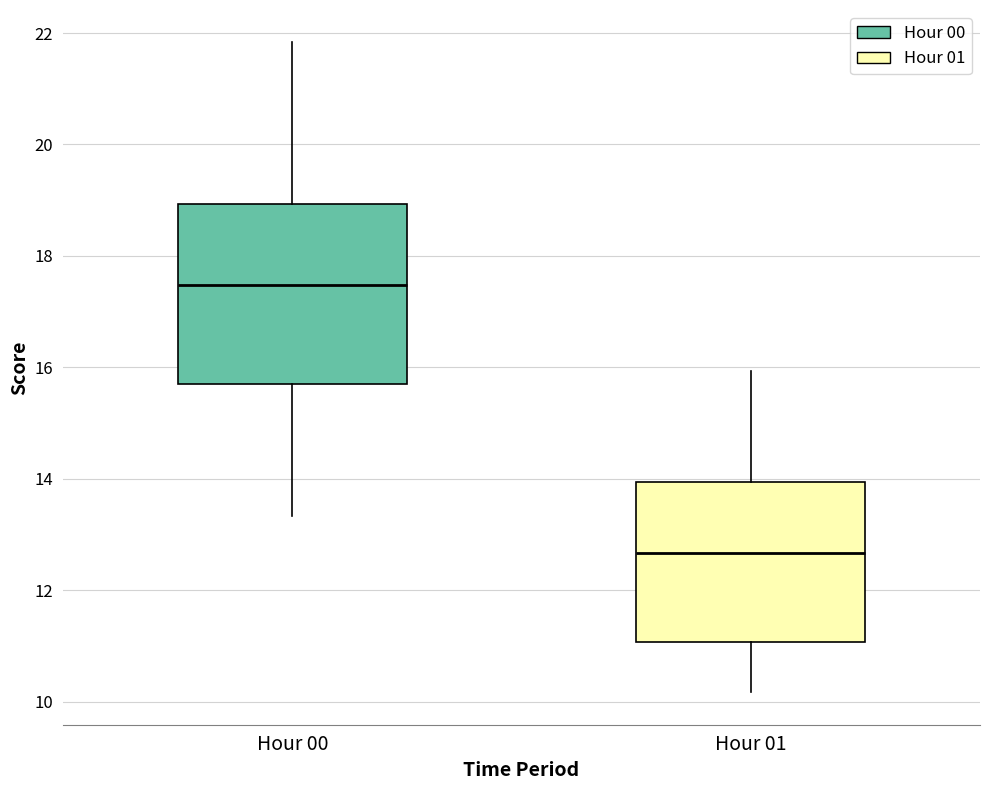

Which box is the tallest, from its lower edge to its upper edge?

Hour 00